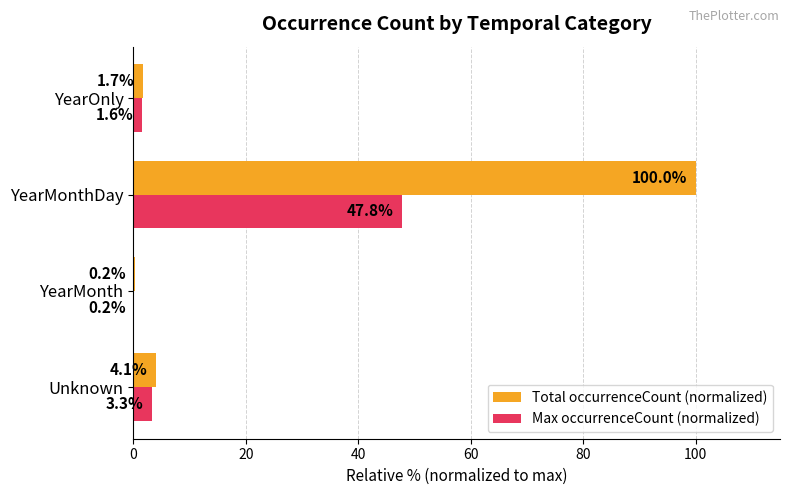

Between YearMonth and YearMonthDay, which series saw the biggest shift?

Total occurrenceCount (normalized)